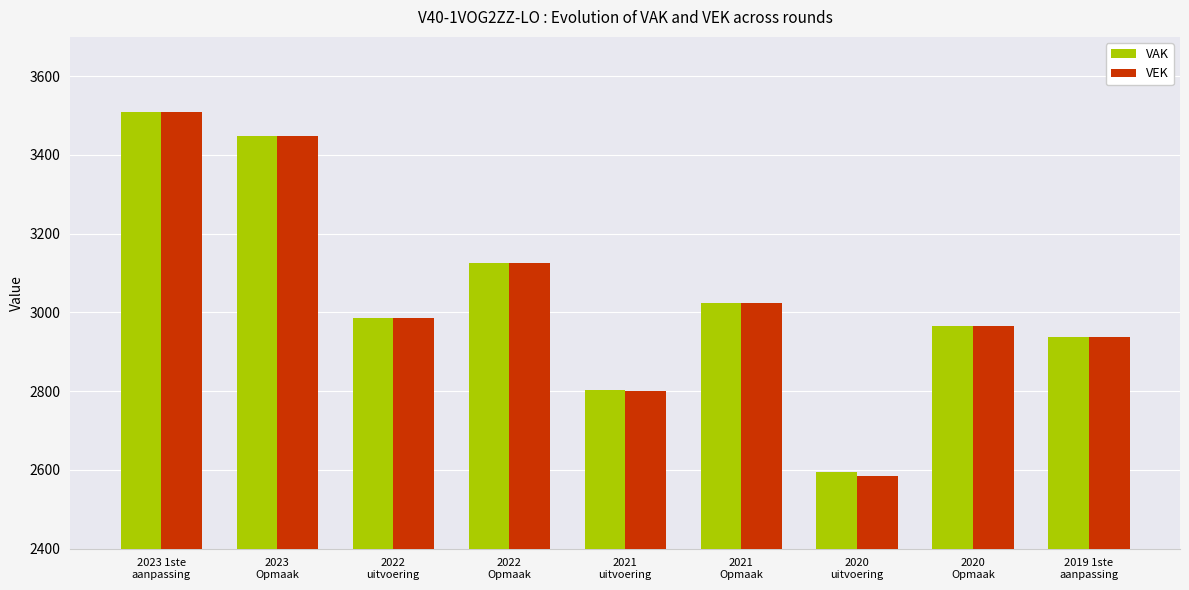

What is the difference between the VAK values at 2021
uitvoering and 2023 1ste
aanpassing?

708